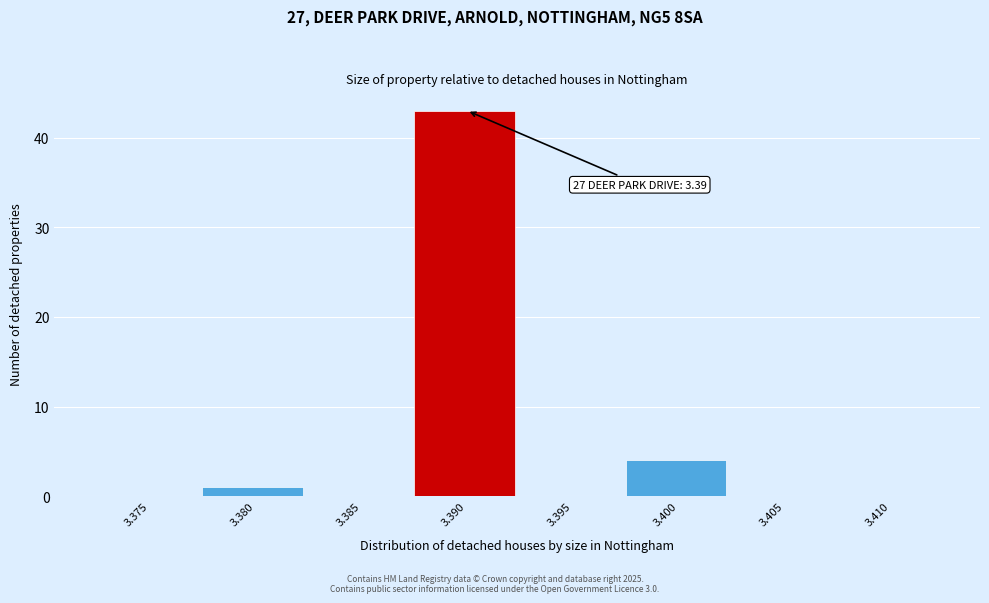

Reading left to right, extract all data points from this chart.

3.375=0	3.380=1	3.385=0	3.390=43	3.395=0	3.400=4	3.405=0	3.410=0